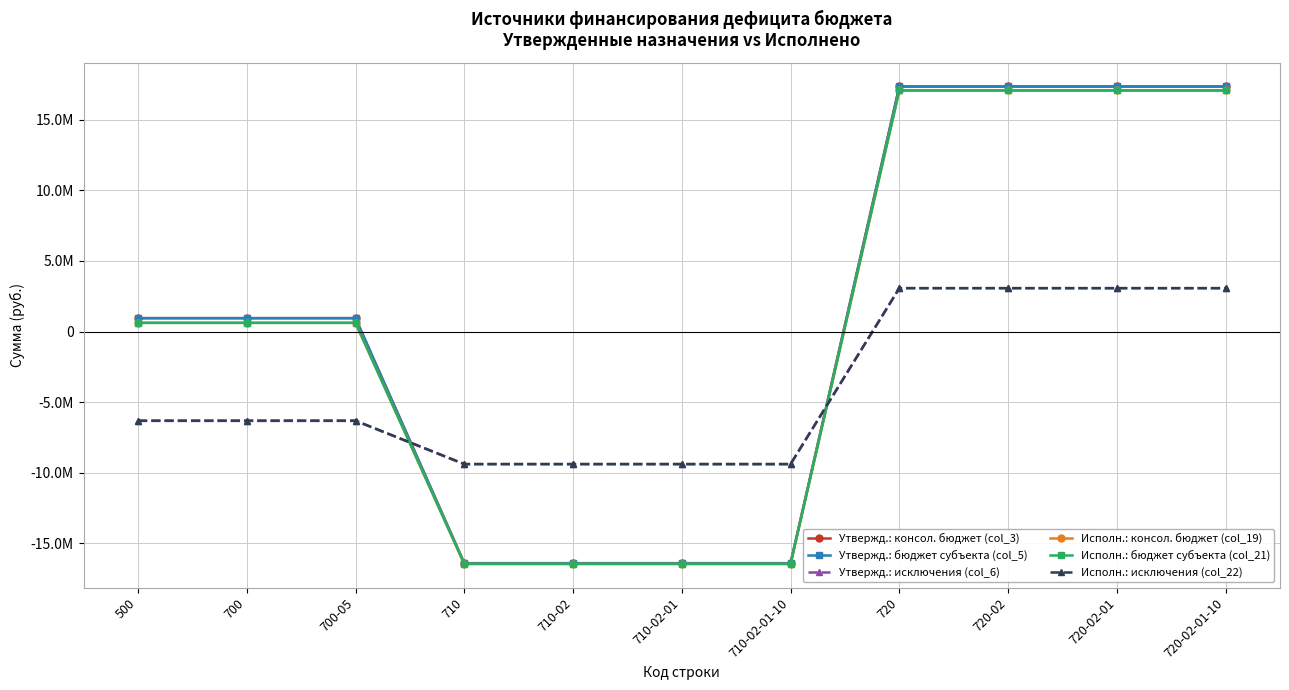

Reading right to left, transcribe all the data shown in this chart.

Утвержд.: консол. бюджет (col_3): 720-02-01-10=17367300.0	720-02-01=17367300.0	720-02=17367300.0	720=17367300.0	710-02-01-10=-16418800.0	710-02-01=-16418800.0	710-02=-16418800.0	710=-16418800.0	700-05=948500.0	700=948500.0	500=948500.0
Утвержд.: бюджет субъекта (col_5): 720-02-01-10=17367300.0	720-02-01=17367300.0	720-02=17367300.0	720=17367300.0	710-02-01-10=-16418800.0	710-02-01=-16418800.0	710-02=-16418800.0	710=-16418800.0	700-05=948500.0	700=948500.0	500=948500.0
Утвержд.: исключения (col_6): 720-02-01-10=3074200.0	720-02-01=3074200.0	720-02=3074200.0	720=3074200.0	710-02-01-10=-9408200.0	710-02-01=-9408200.0	710-02=-9408200.0	710=-9408200.0	700-05=-6334000.0	700=-6334000.0	500=-6334000.0
Исполн.: консол. бюджет (col_19): 720-02-01-10=17086399.0	720-02-01=17086399.0	720-02=17086399.0	720=17086399.0	710-02-01-10=-16469502.5	710-02-01=-16469502.5	710-02=-16469502.5	710=-16469502.5	700-05=616896.4	700=616896.4	500=616896.4
Исполн.: бюджет субъекта (col_21): 720-02-01-10=17086399.0	720-02-01=17086399.0	720-02=17086399.0	720=17086399.0	710-02-01-10=-16469502.5	710-02-01=-16469502.5	710-02=-16469502.5	710=-16469502.5	700-05=616896.4	700=616896.4	500=616896.4
Исполн.: исключения (col_22): 720-02-01-10=3074144.1	720-02-01=3074144.1	720-02=3074144.1	720=3074144.1	710-02-01-10=-9386442.0	710-02-01=-9386442.0	710-02=-9386442.0	710=-9386442.0	700-05=-6312297.9	700=-6312297.9	500=-6312297.9